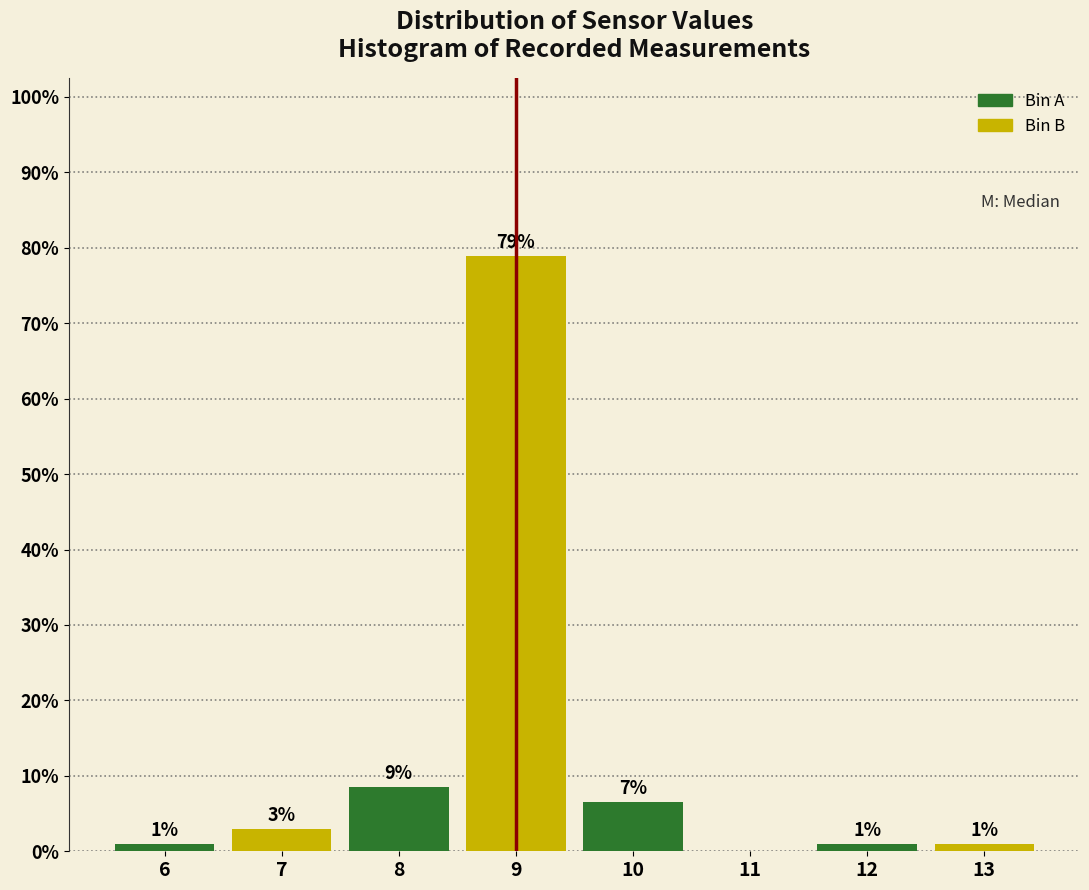

Which range on the x-axis has the tallest bar?

8.5 to 9.5